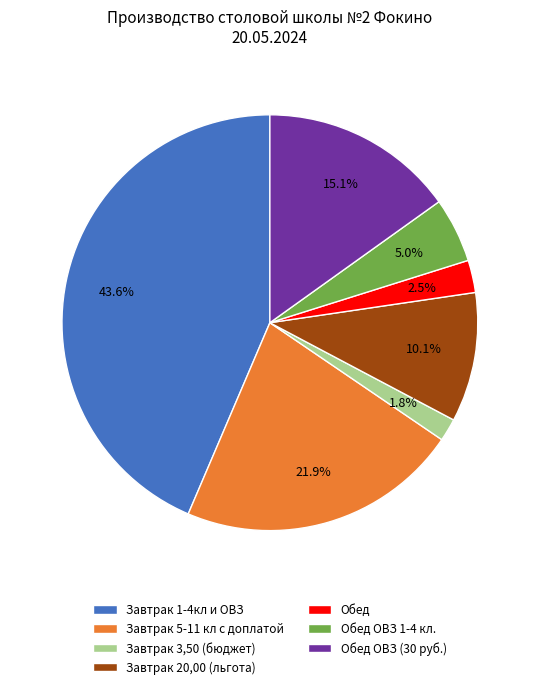

The Завтрак 20,00 (льгота) slice represents 10% of the pie. True or false?

True